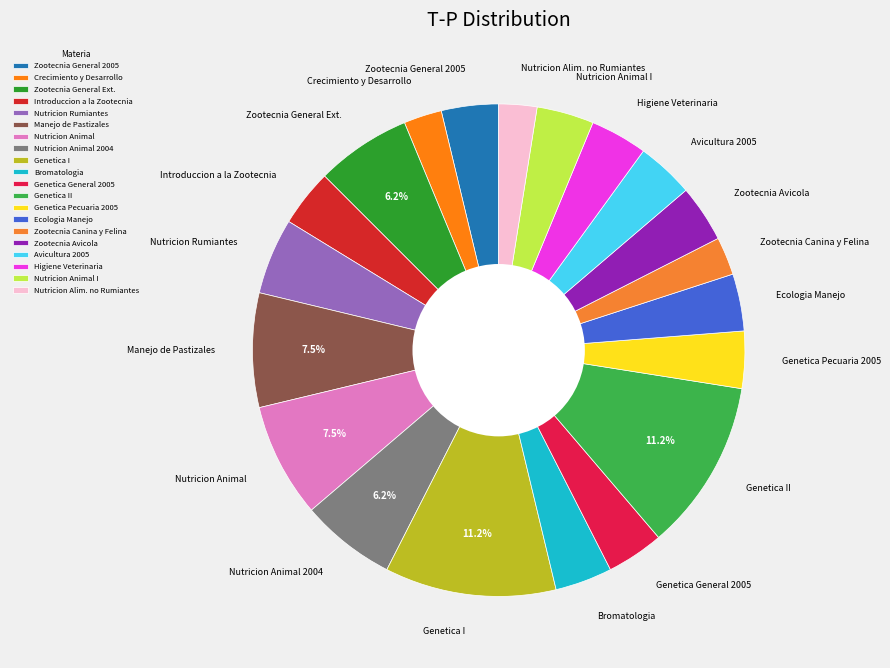

Is there any slice that represents more than half of the pie?

No